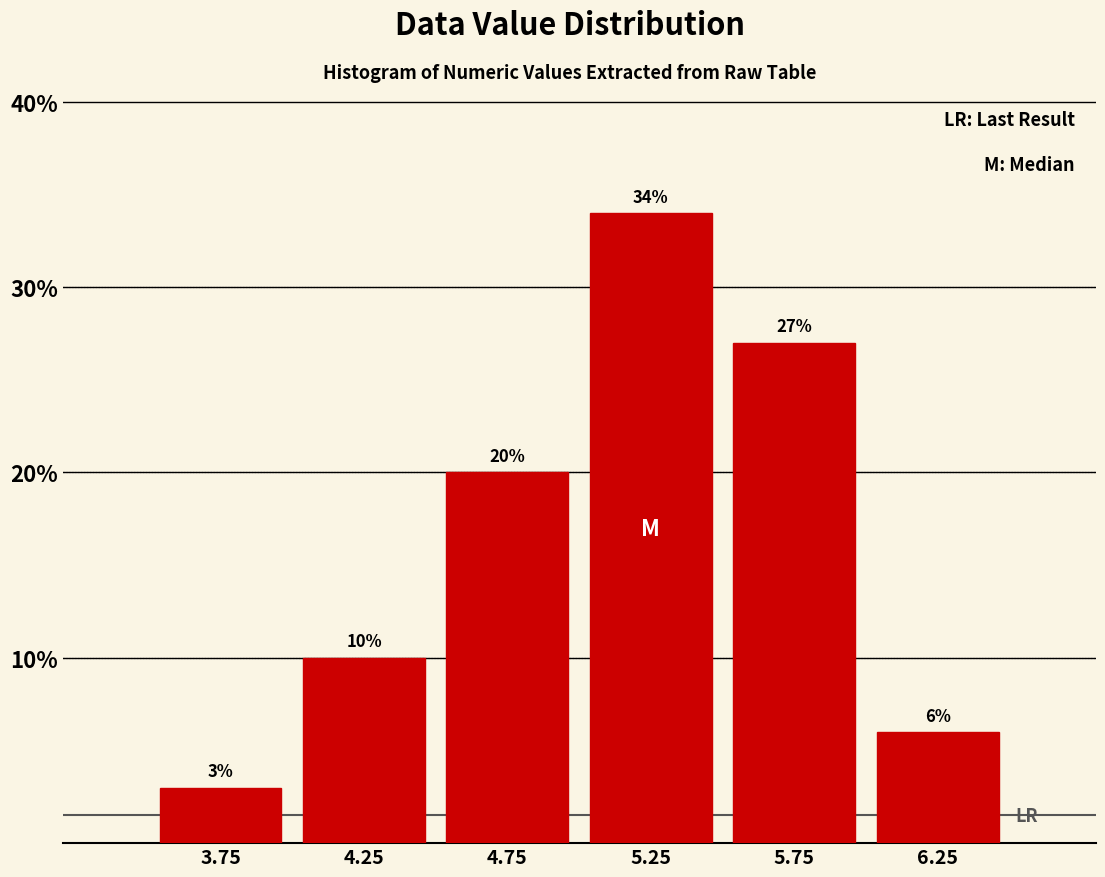

Reading left to right, transcribe this chart: for each bar, give the range it covers on the x-axis and its height.

3.5 to 4.0: 3
4.0 to 4.5: 10
4.5 to 5.0: 20
5.0 to 5.5: 34
5.5 to 6.0: 27
6.0 to 6.5: 6